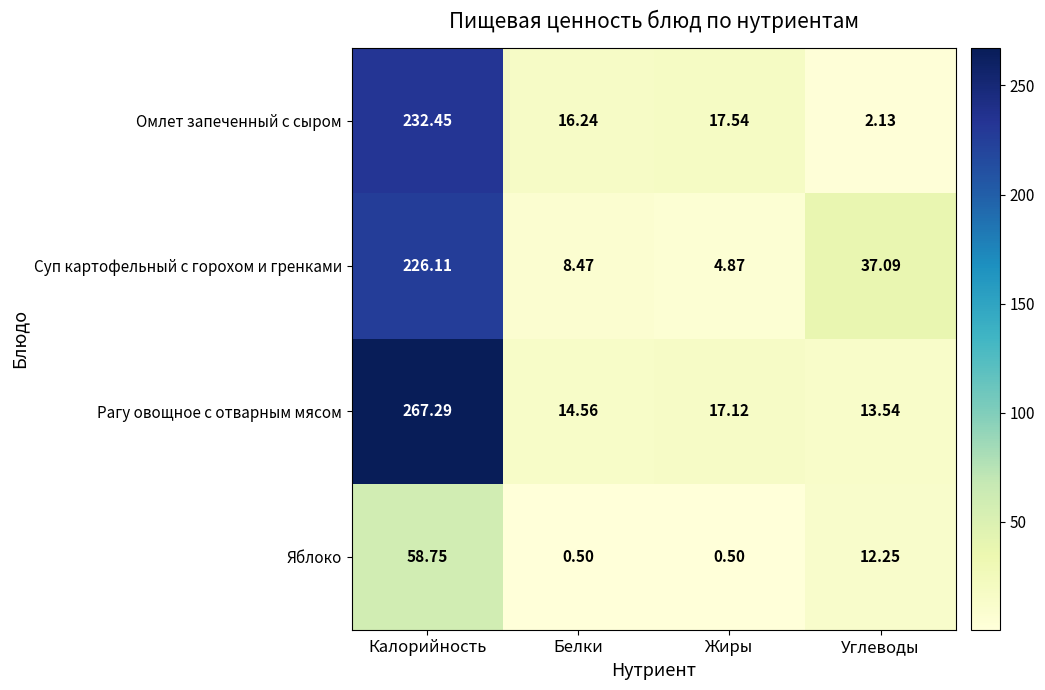

Which category has the lowest value in the Рагу овощное с отварным мясом series?

Углеводы